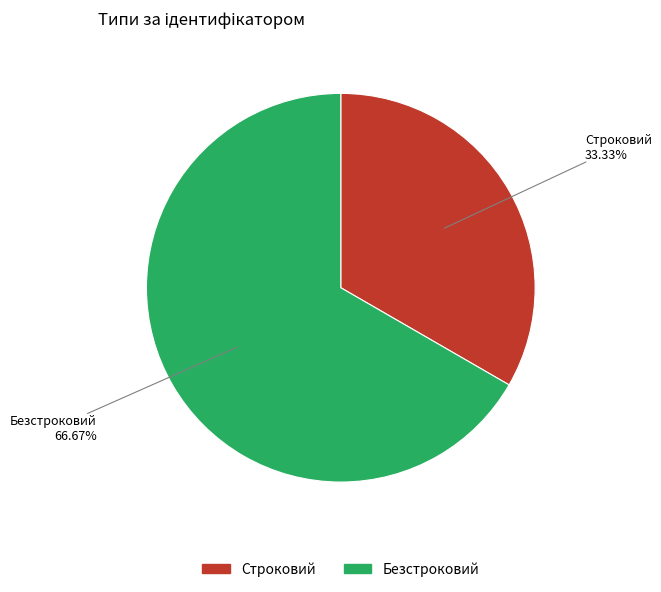

Is it true that Строковий is 33% of the pie?

True